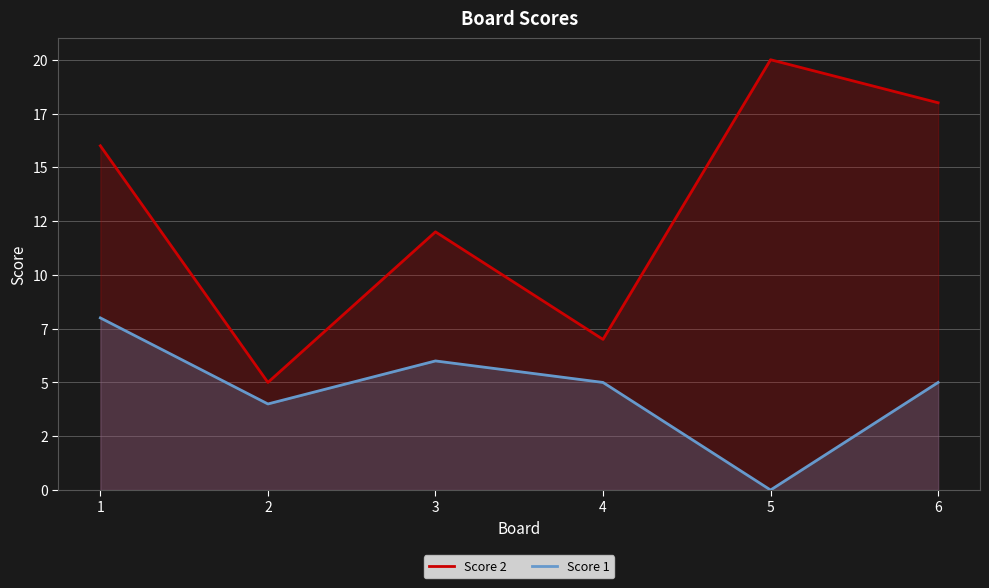

What is the difference between the maximum and minimum values in the Score 1 series?

8